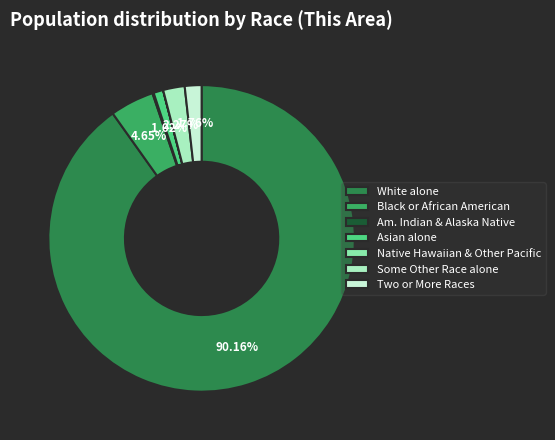

What percentage is the Two or More Races slice, to the nearest percent?

2%